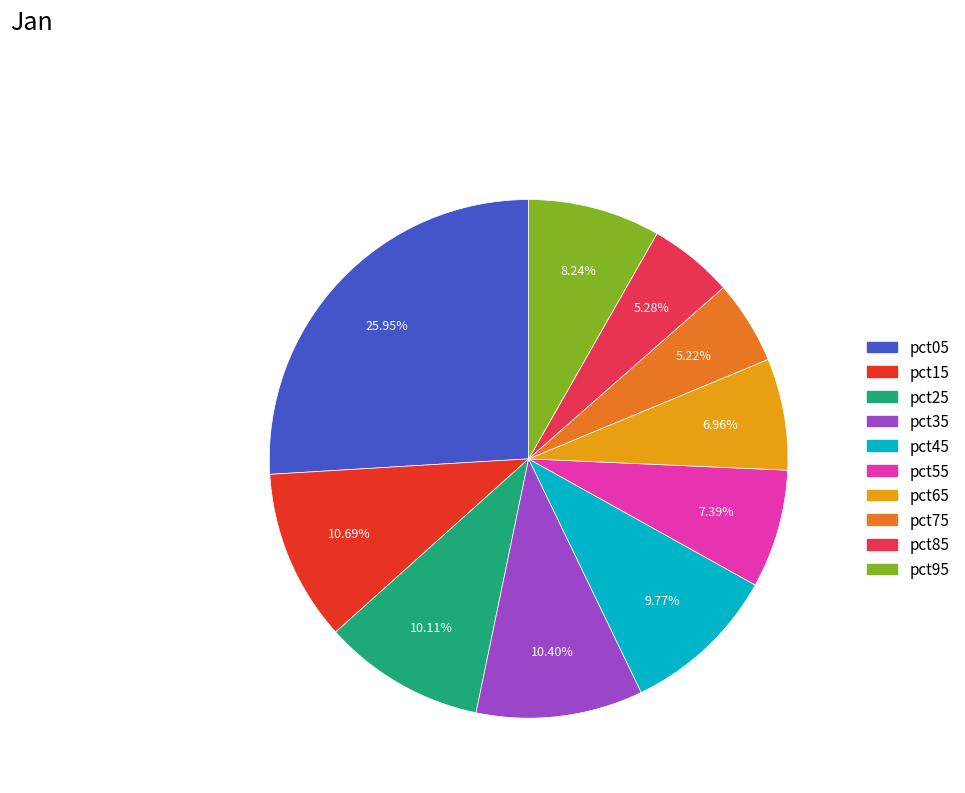

Is it true that pct65 is 7% of the pie?

True